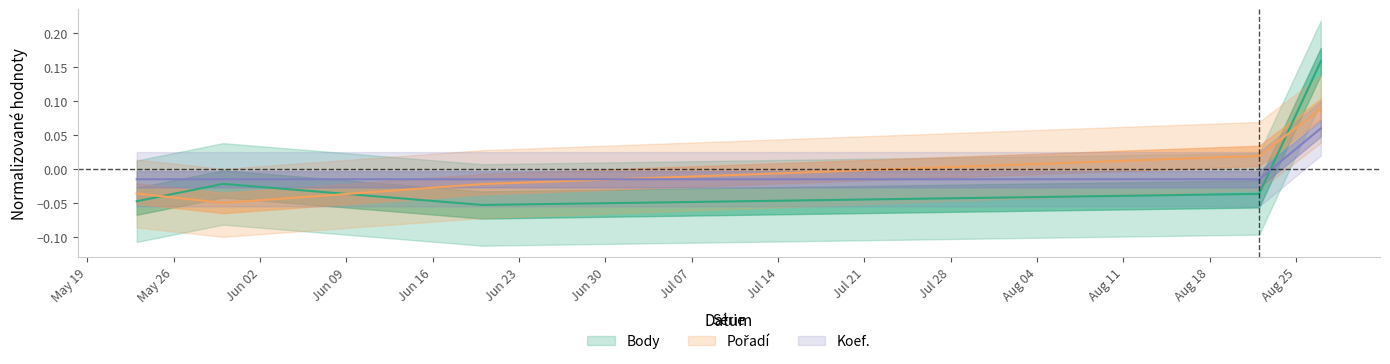

At which label does Koef. first exceed 0?

2015-08-27